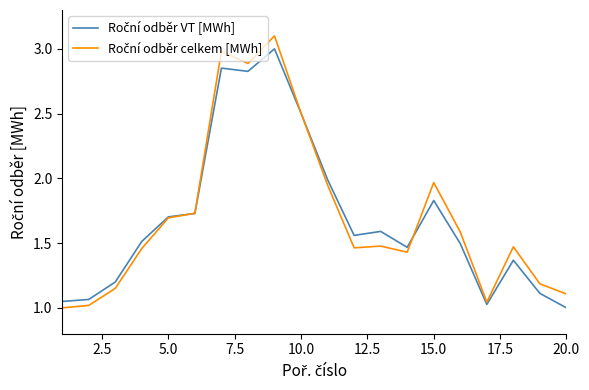

How many lines are shown in the chart?

2